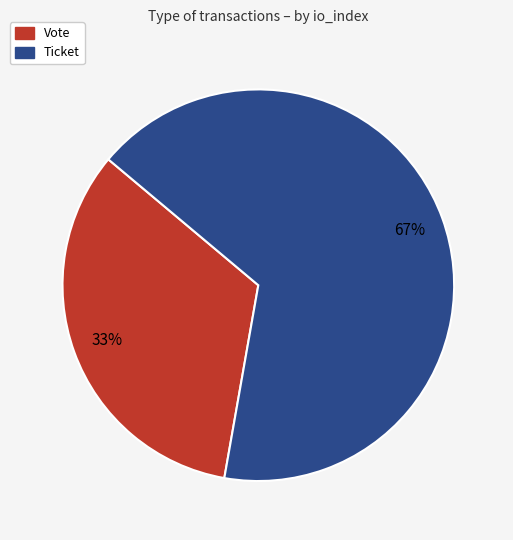

To the nearest percent, what percentage of the pie is Vote?

33%